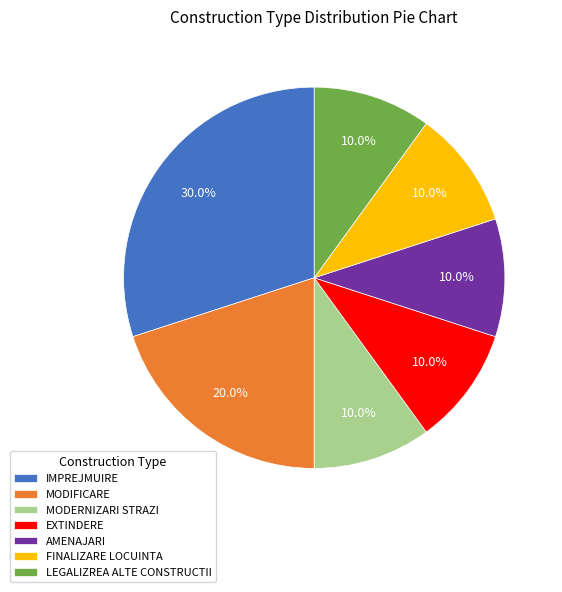

What is the ratio of the value at MODERNIZARI STRAZI to the value at EXTINDERE?

1.0